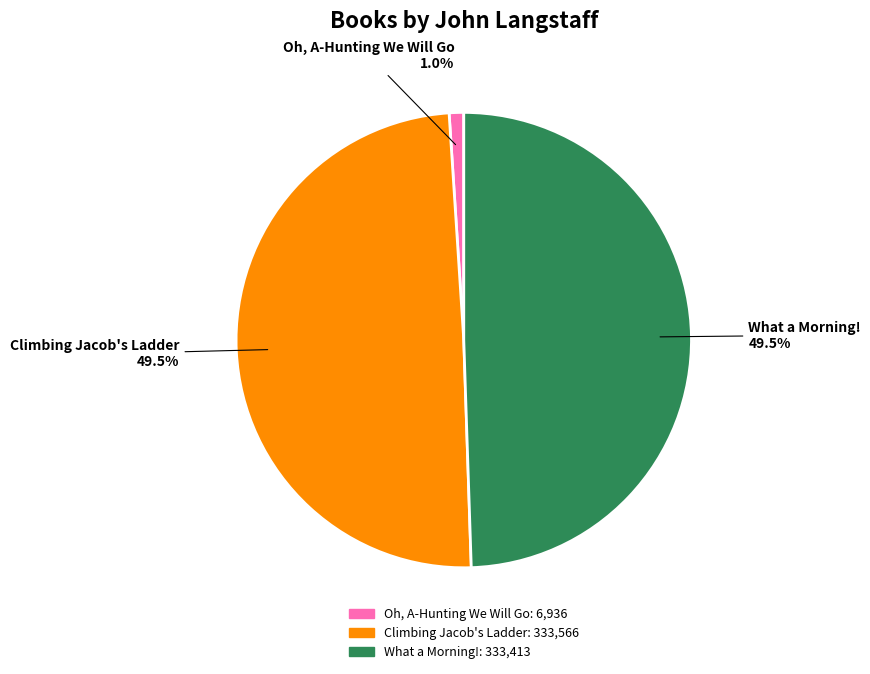

Count the number of slices in the pie.

3